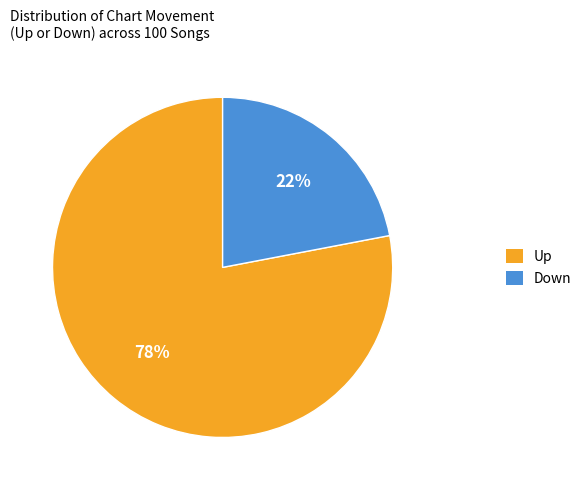

How many slices are in this pie chart?

2